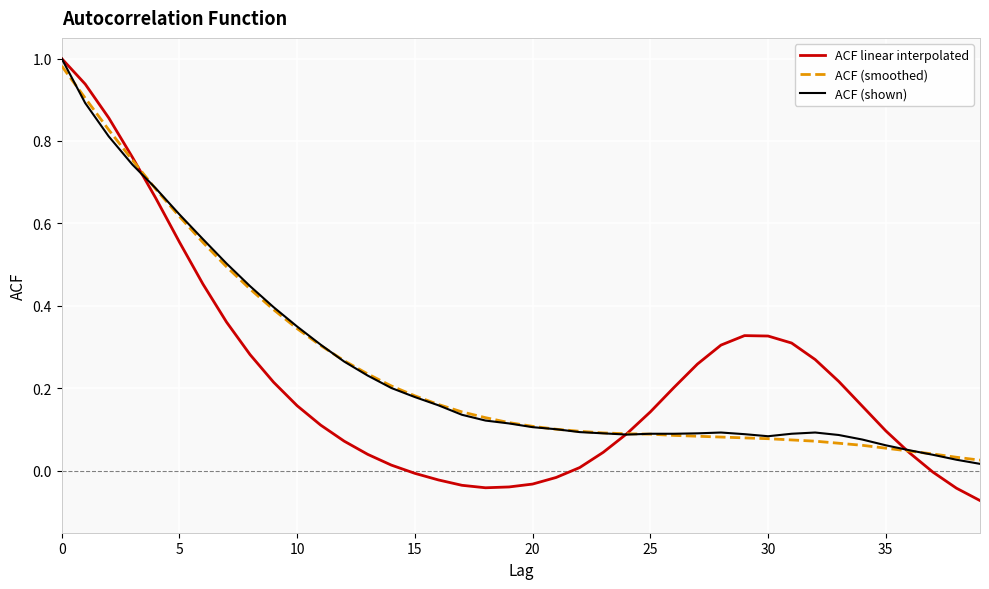

How many intersections are there between ACF linear interpolated and ACF (shown)?

3